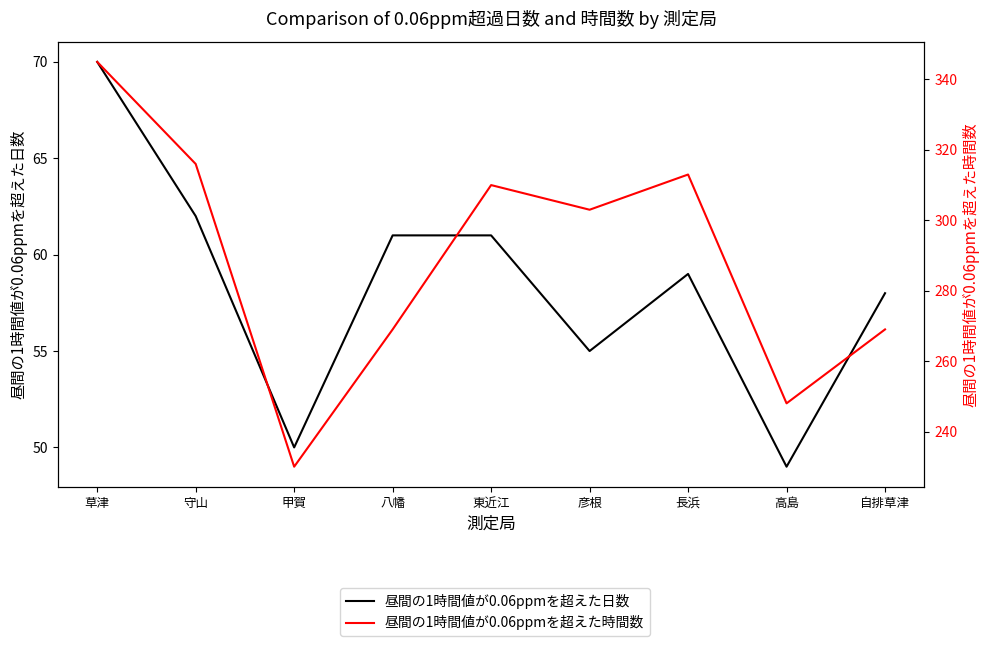

What is the label of the 3rd point from the right?

長浜